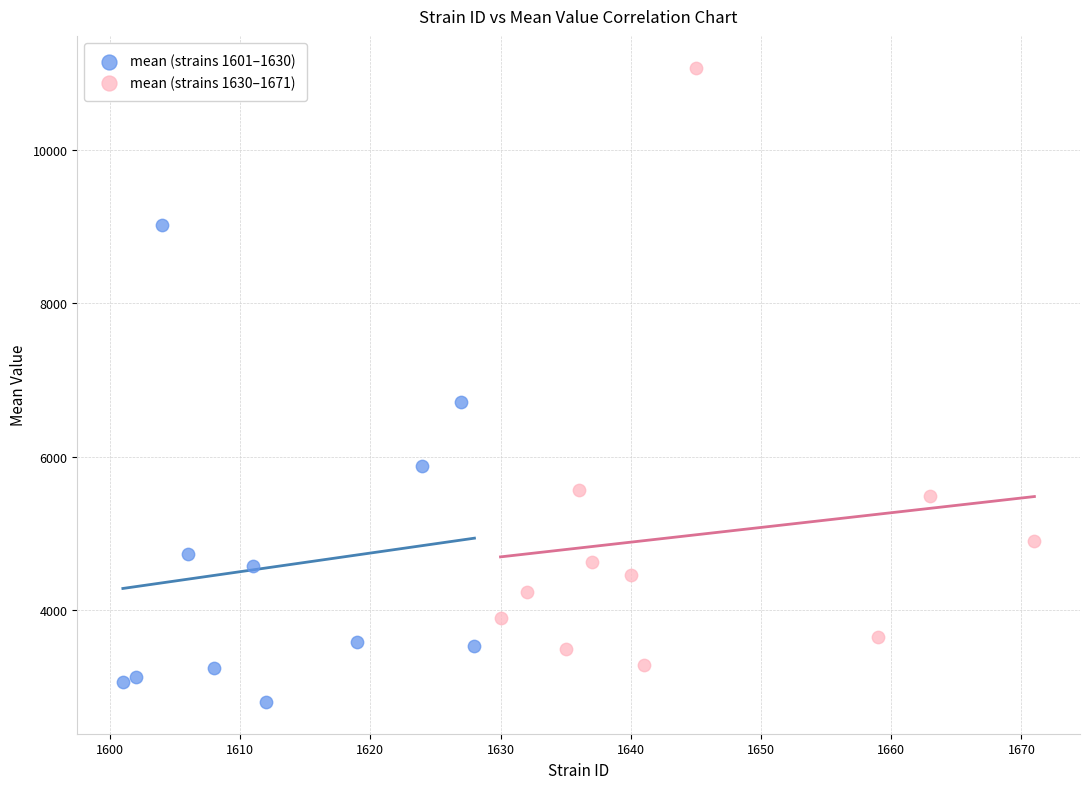

Which series reaches the maximum Y coordinate?

mean (strains 1630–1671)